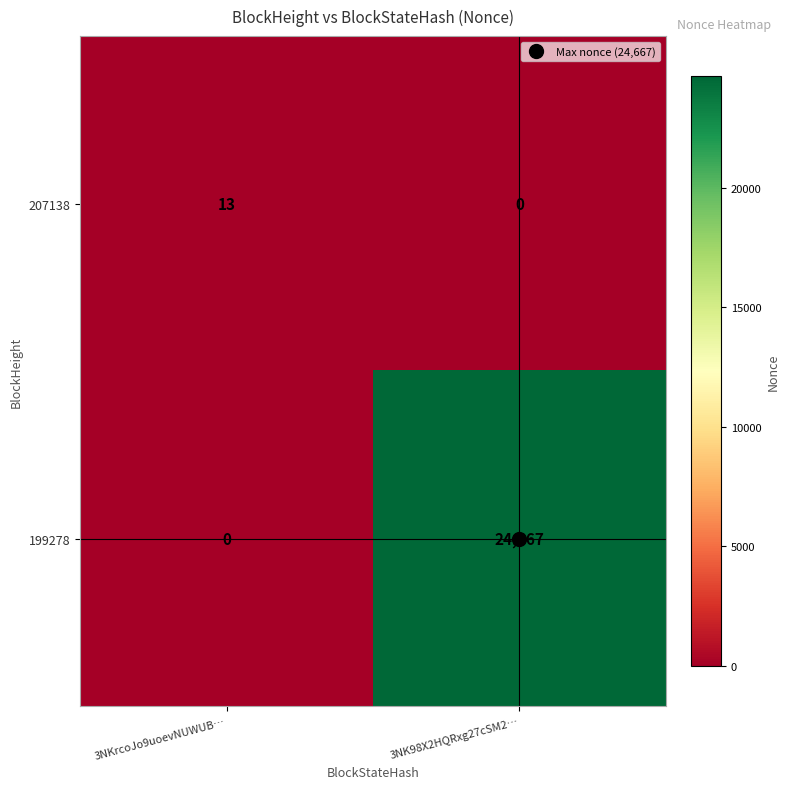

How many data points does each series have?

2